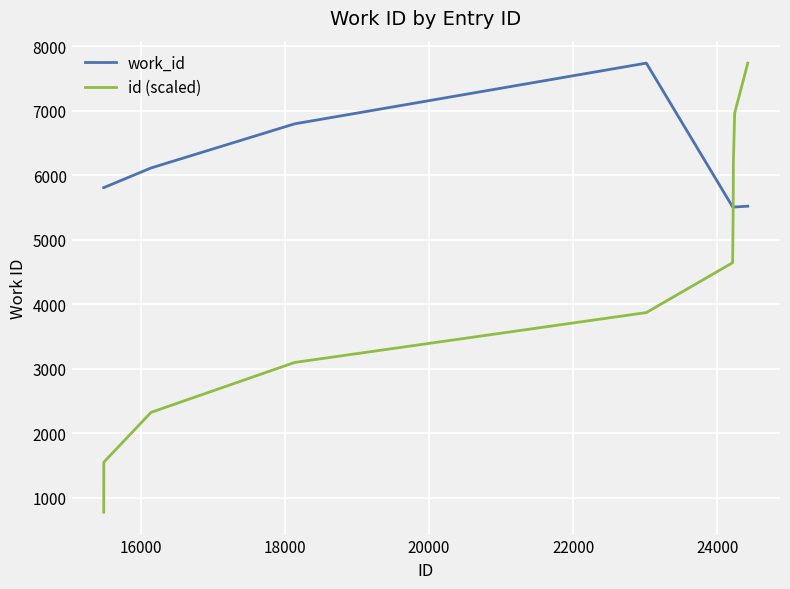

What is the minimum value for work_id?

5507.0